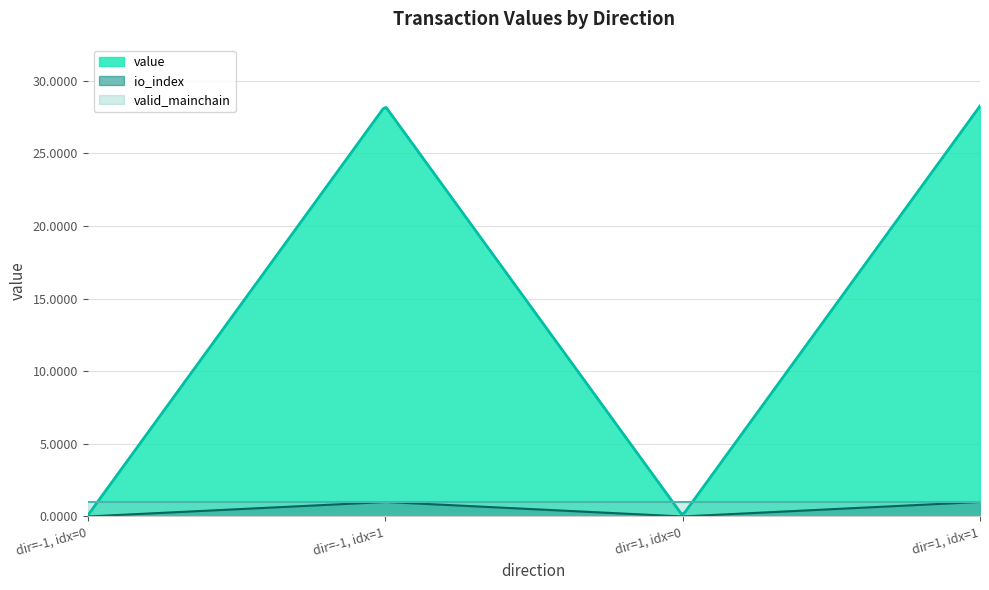

How many distinct data groups are displayed?

3